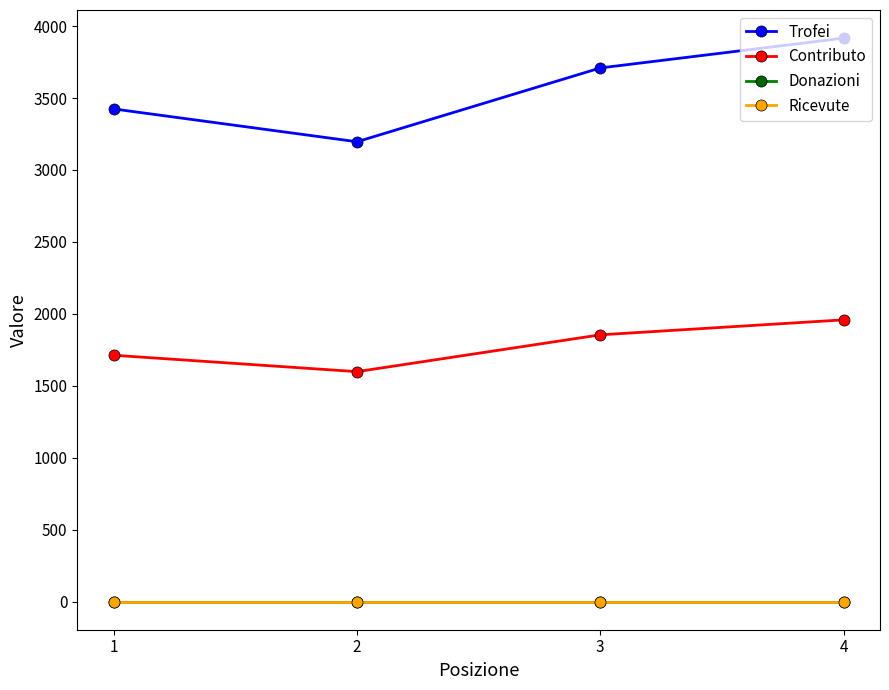

True or false: Donazioni has more than 0 interior local peaks.

False